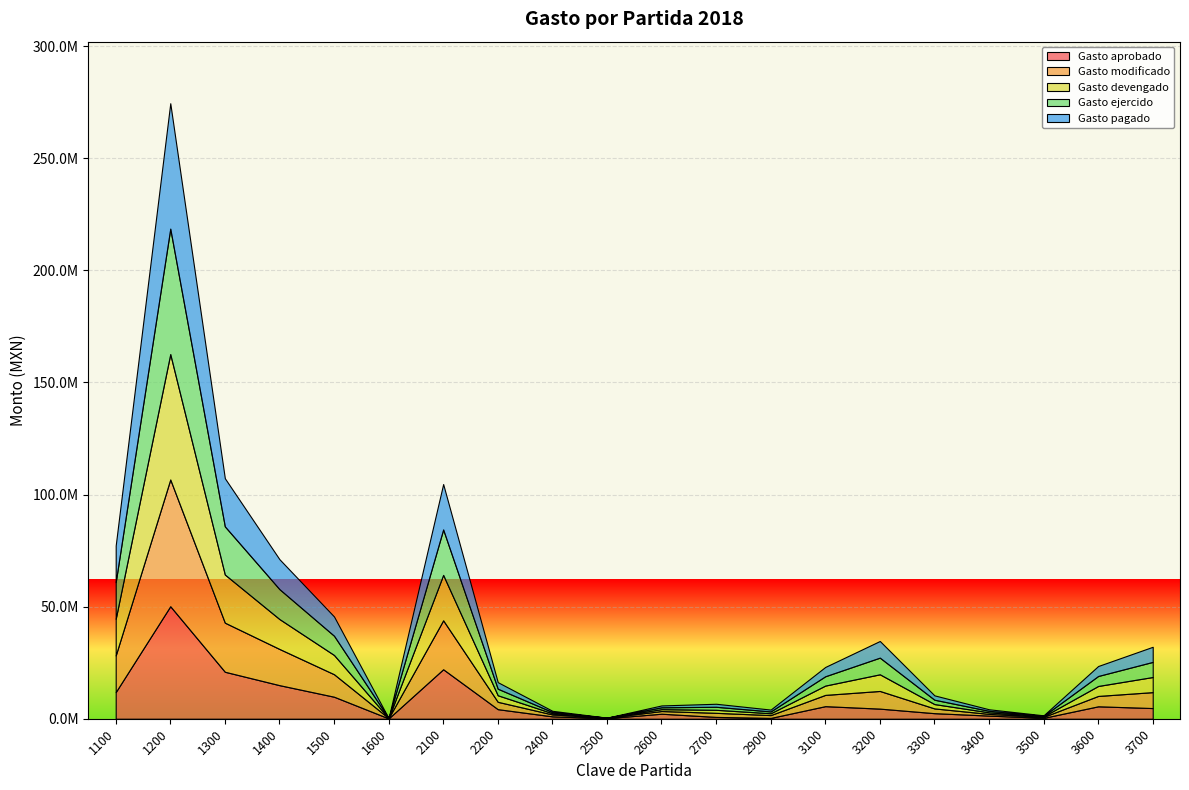

How many lines are shown in the chart?

5